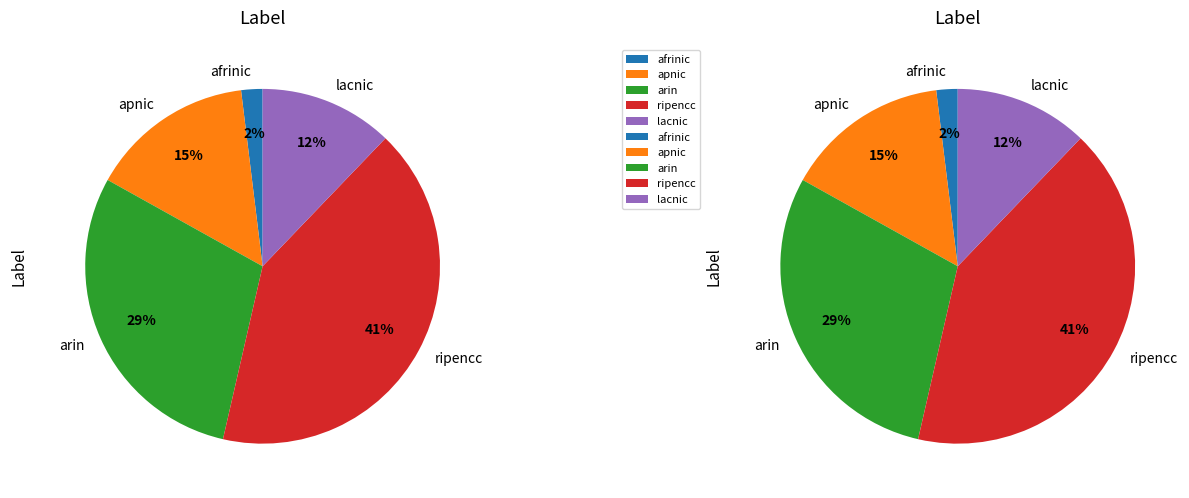

Rank the categories by value from highest to lowest.

ripencc, arin, apnic, lacnic, afrinic